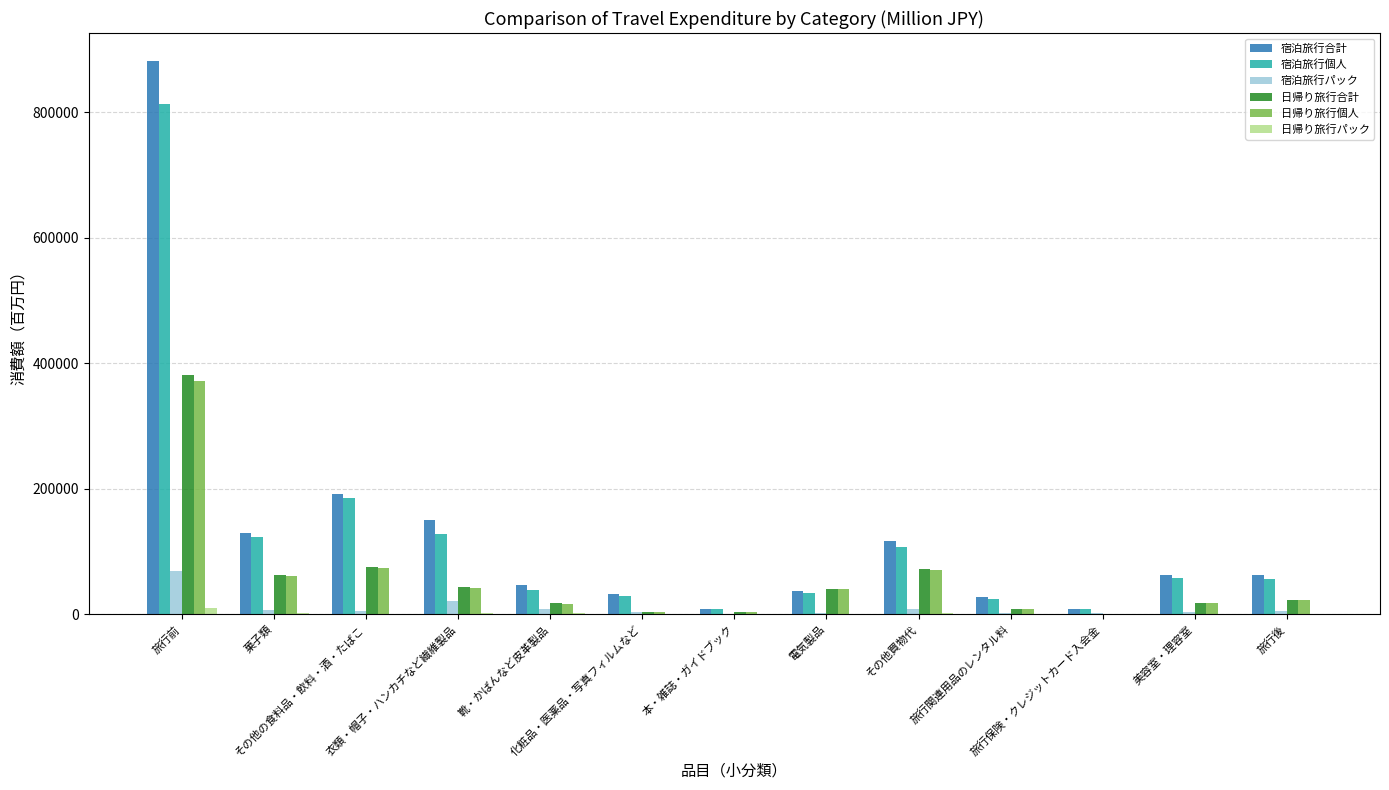

The 日帰り旅行パック series shows 1283.6 at その他買物代. True or false?

True